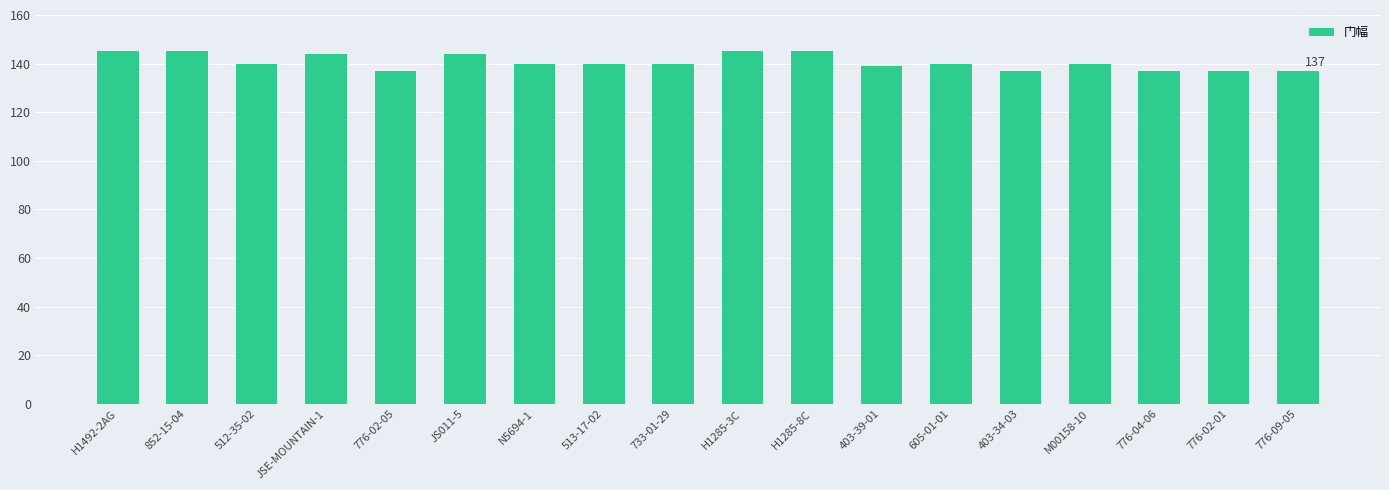

True or false: the data shows 201 at 776-04-06.

False